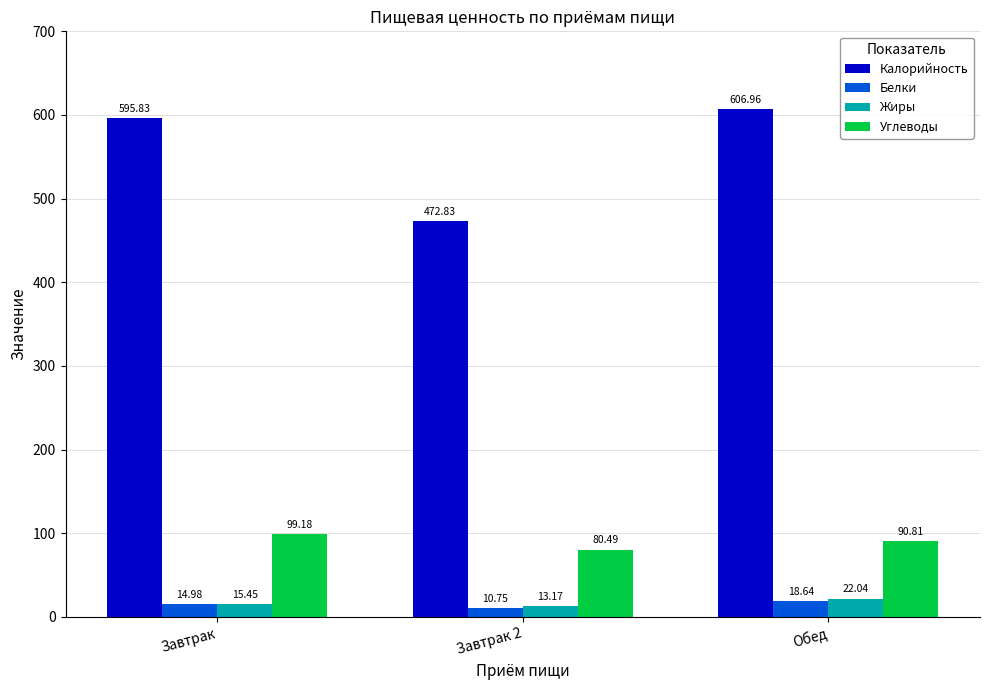

At which category is the sum across all series the highest?

Обед